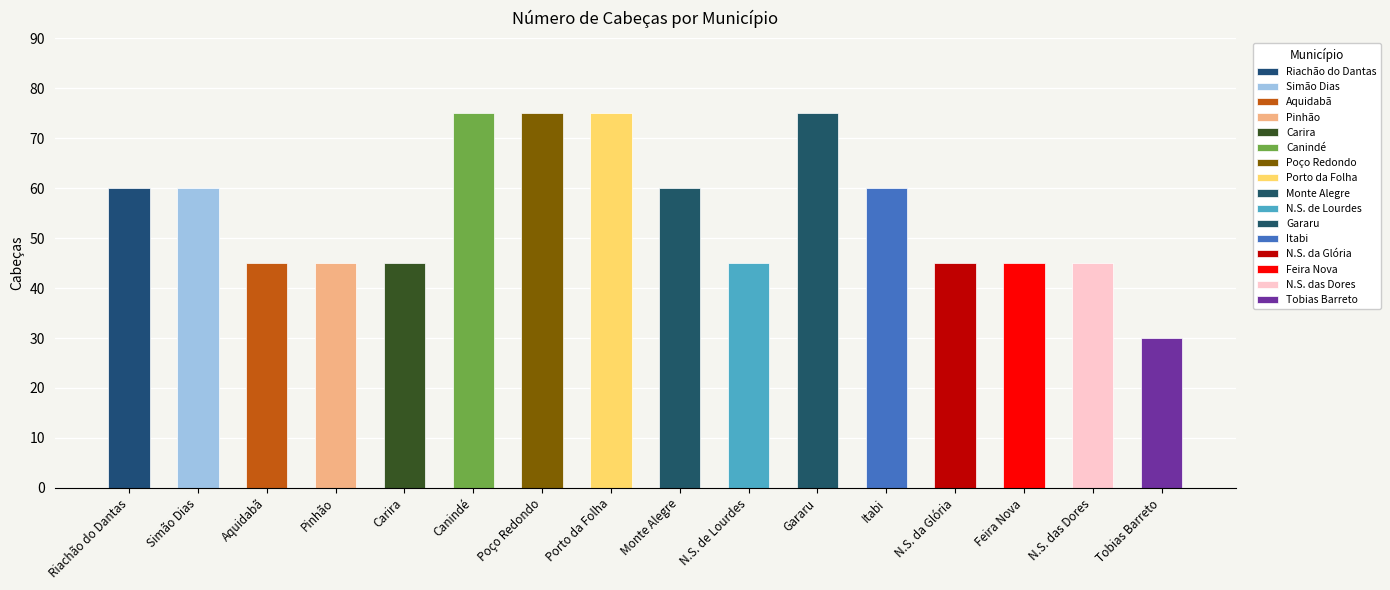

What is the value of the 11th bar from the left?

75